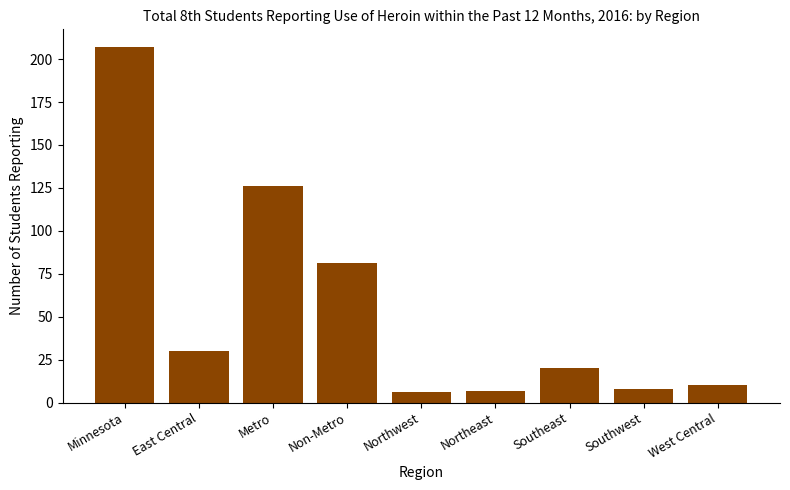

What is the change in value from East Central to Northeast?

-23